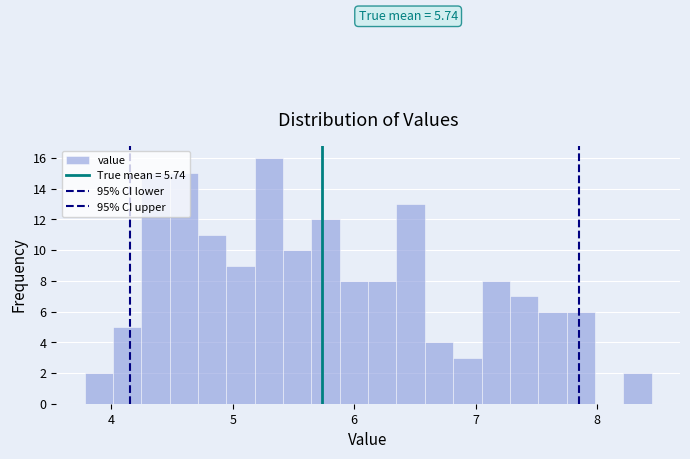

Read against the x-axis, roughly where is the centre of the tallest bar?

5.3